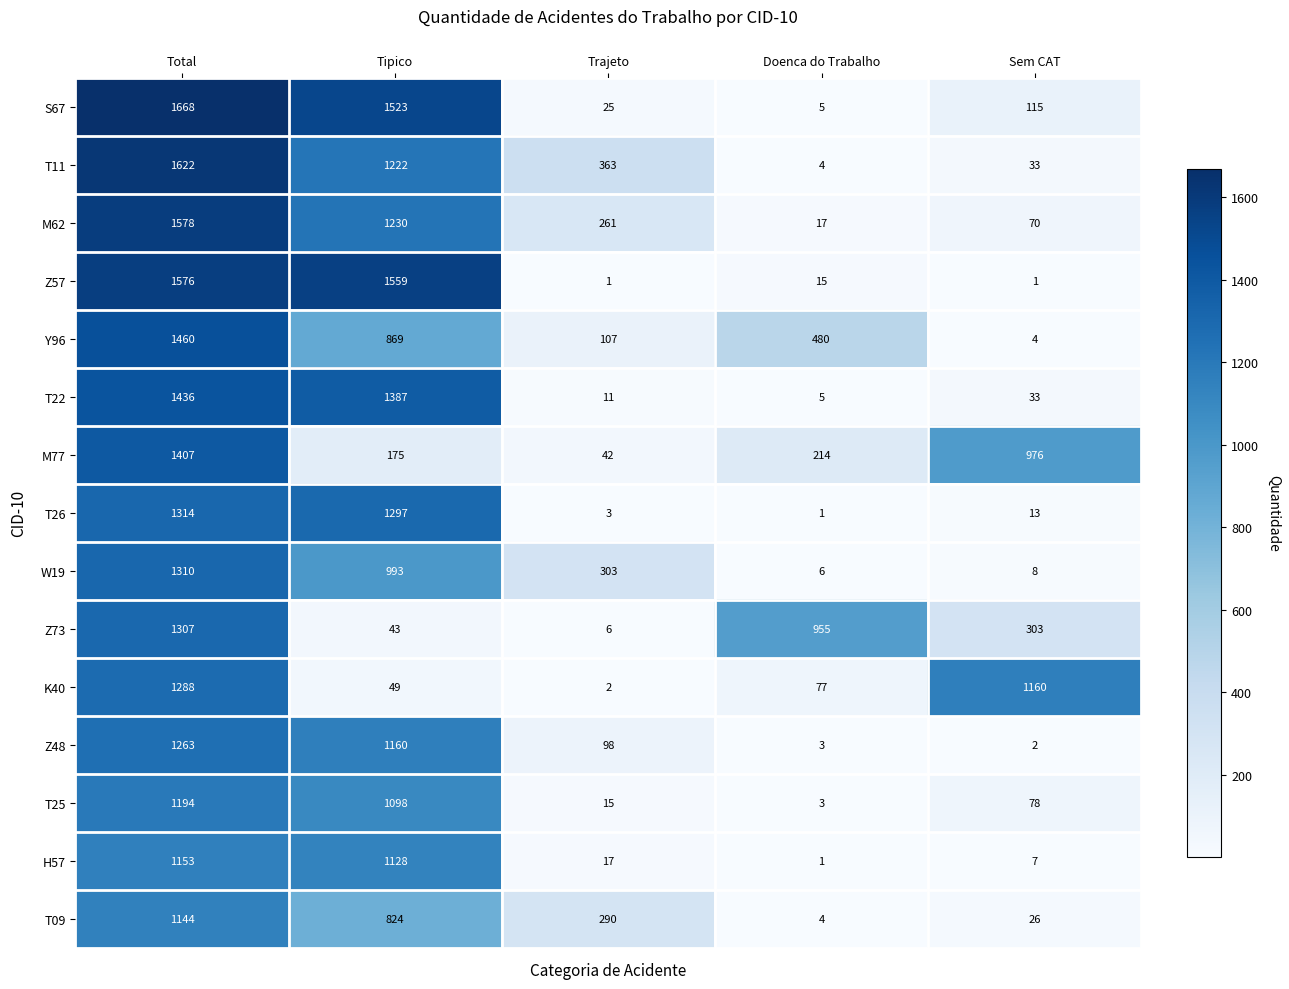

True or false: H57 has a value of 1153 at Total.

True